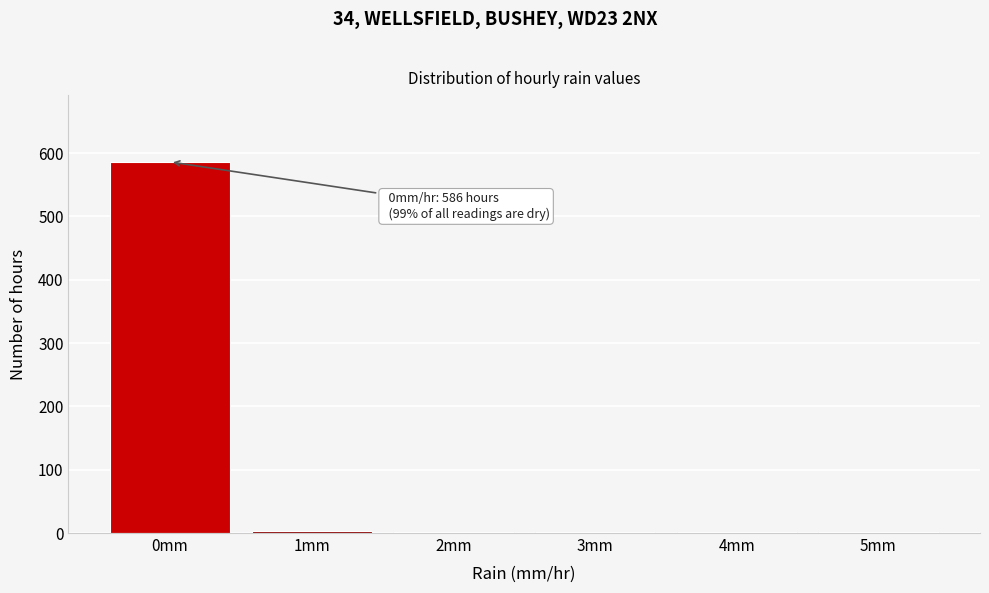

What is the greatest value displayed?

586